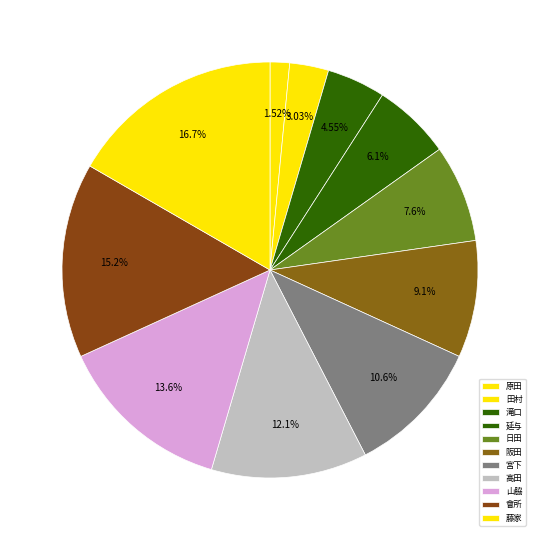

How many segments does this pie chart have?

11